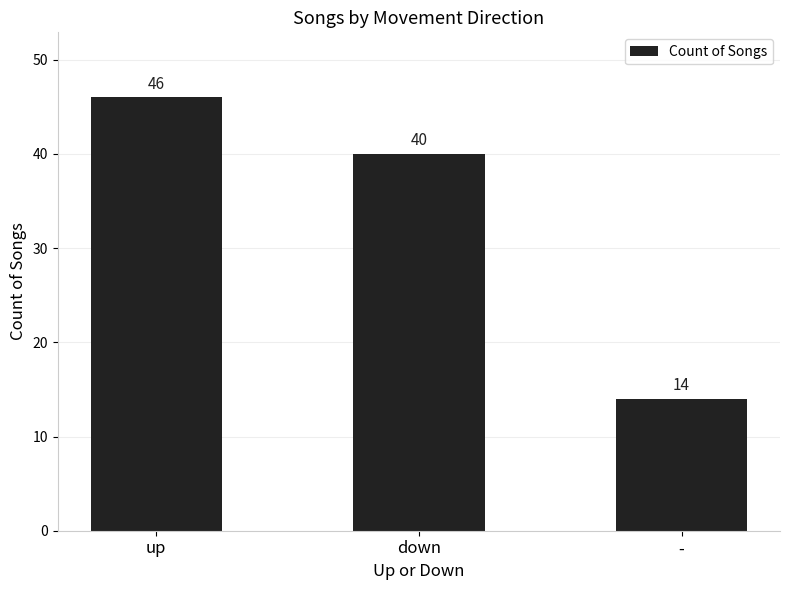

What is the greatest value displayed?

46